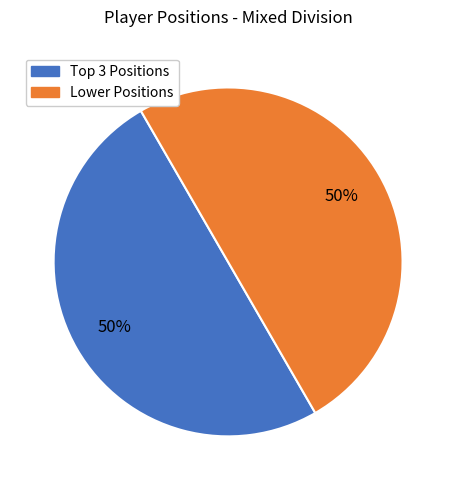

How many slices are in this pie chart?

2